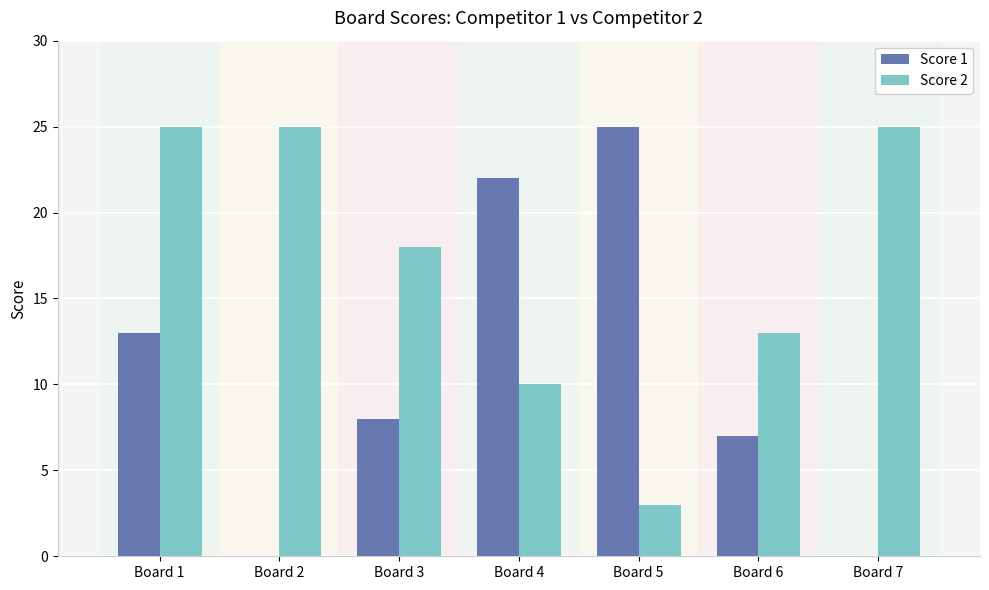

What is the sum of the Score 2 values at Board 6 and Board 5?

16